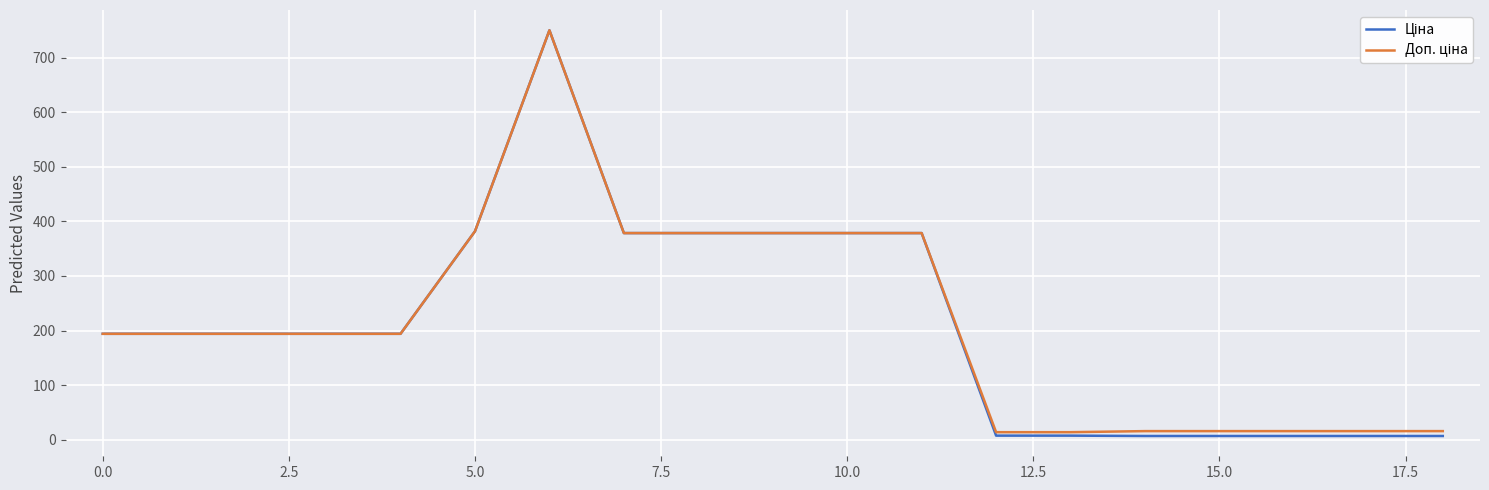

What is the maximum value shown in the chart?

750.0